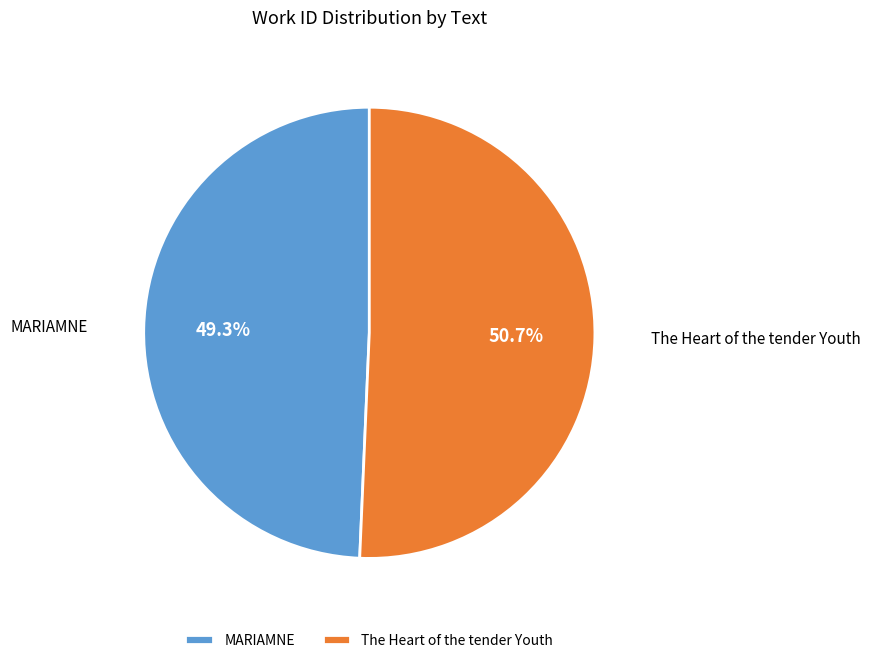

Is it true that The Heart of the tender Youth is 51% of the pie?

True